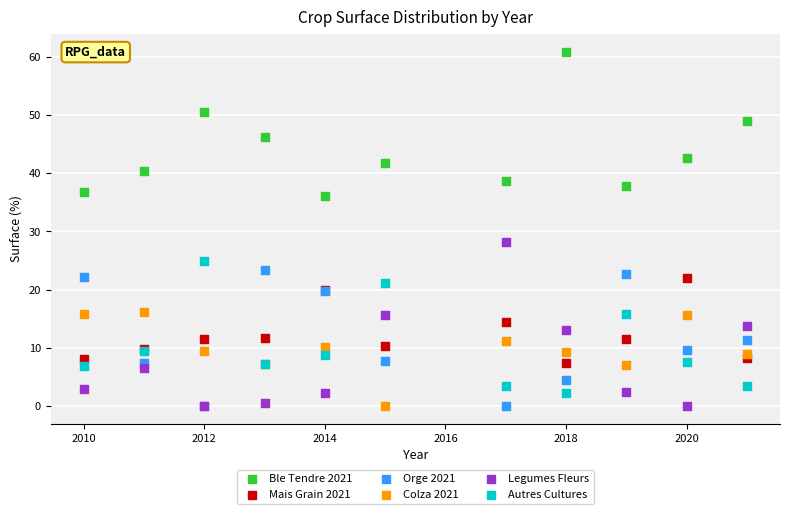

What is the X range (max minus min) for the scatter plot?

11.0